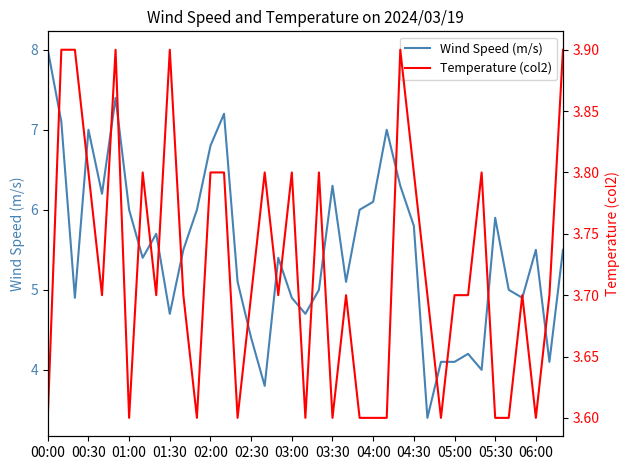

How many lines are shown in the chart?

2